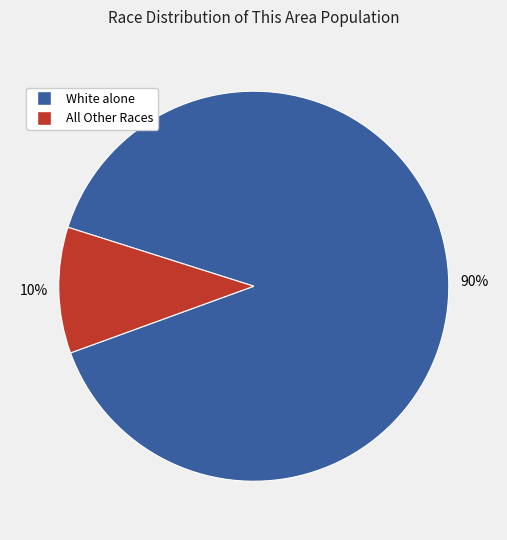

To the nearest percent, what is the average slice percentage?

50%